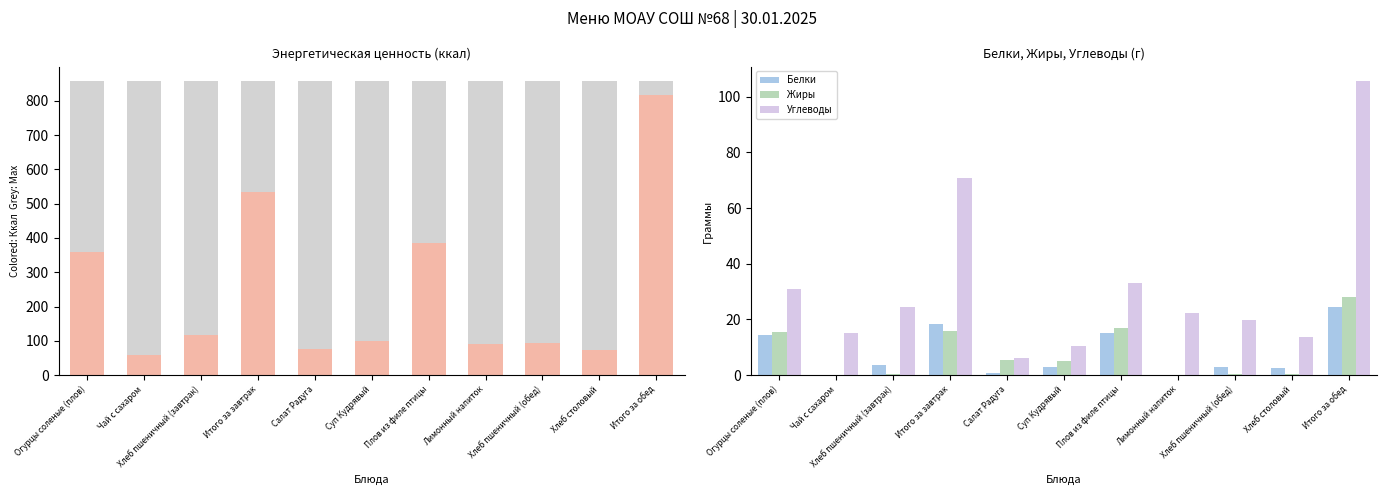

What is the difference between the maximum and second lowest values in the Энергетическая ценность (ккал) series?

743.7